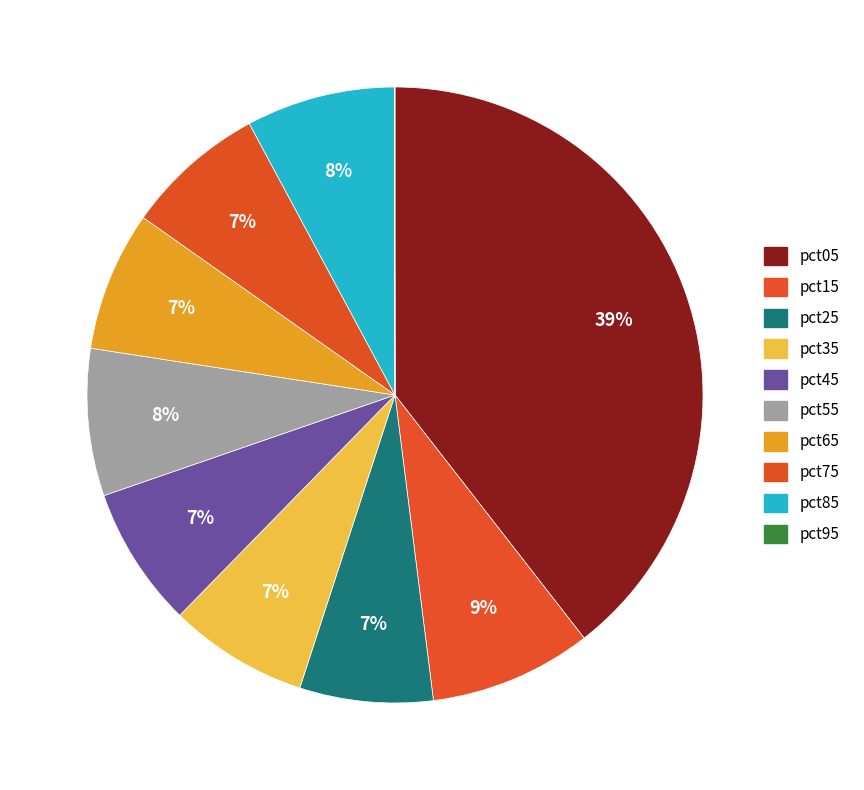

What is the change in value from pct05 to pct25?

-3.2